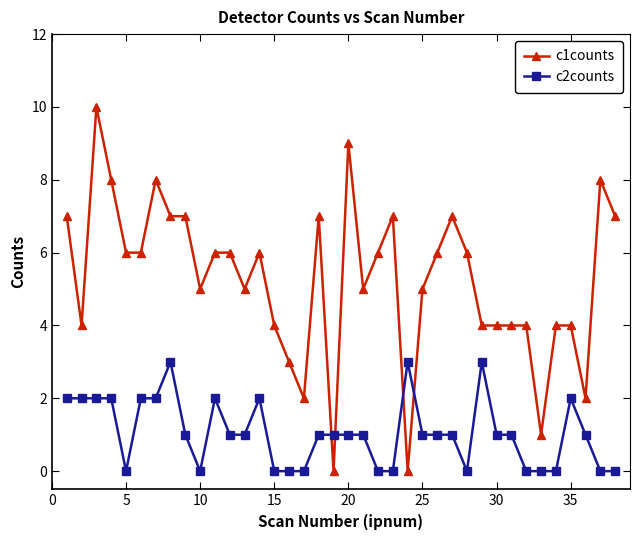

Does the chart display data point markers on the line(s)?

Yes